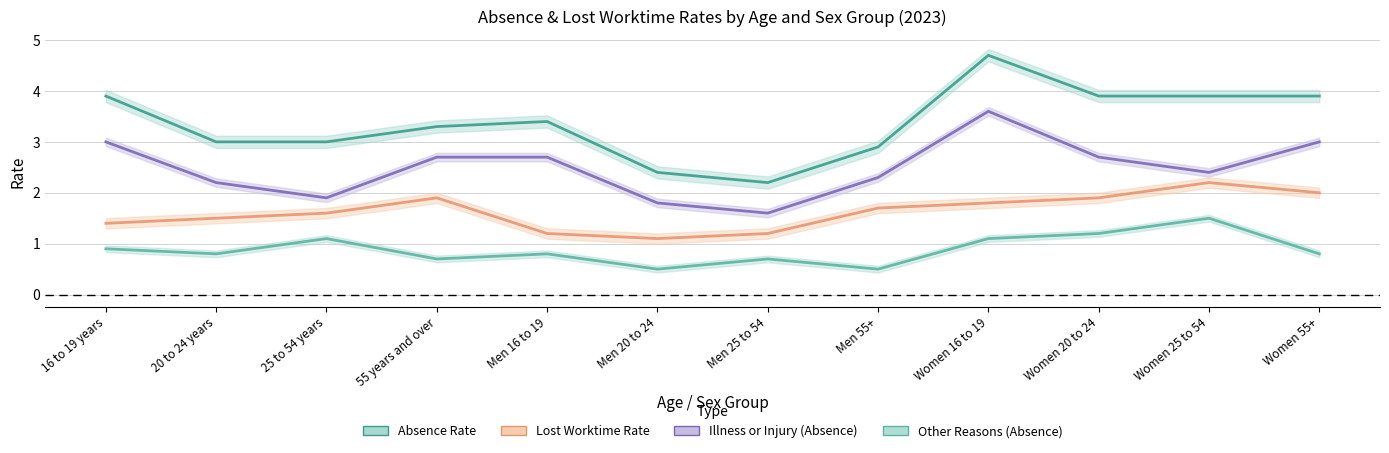

What is the total value across all series at 25 to 54 years?

7.6